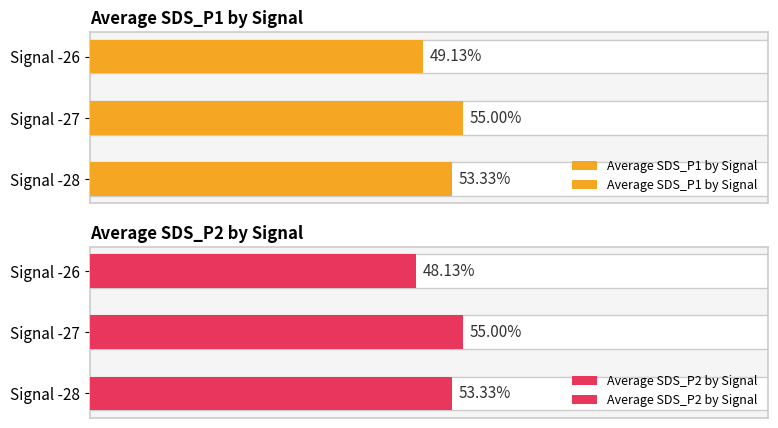

What is the value of the Average SDS_P2 by Signal bar at the 1st from the left?

0.5